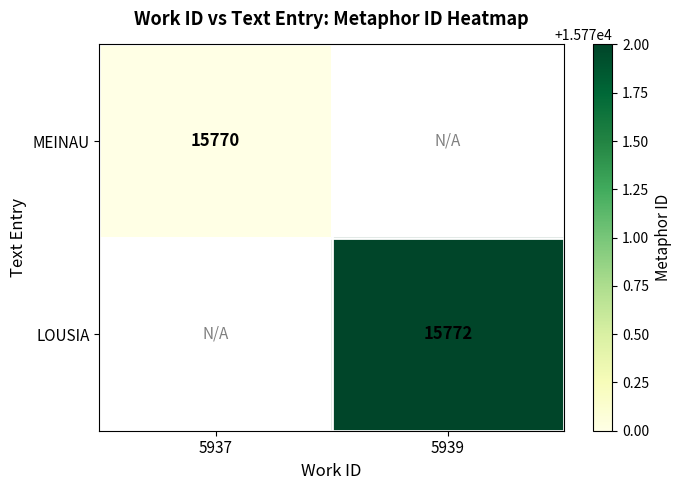

The MEINAU series shows 6723 at 5937. True or false?

False